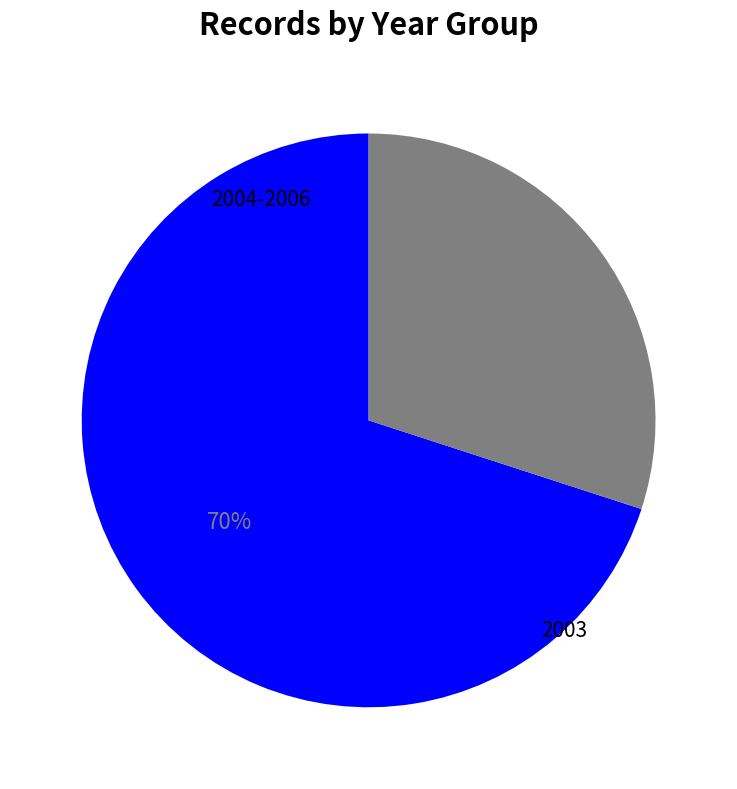

How many slices are in this pie chart?

2